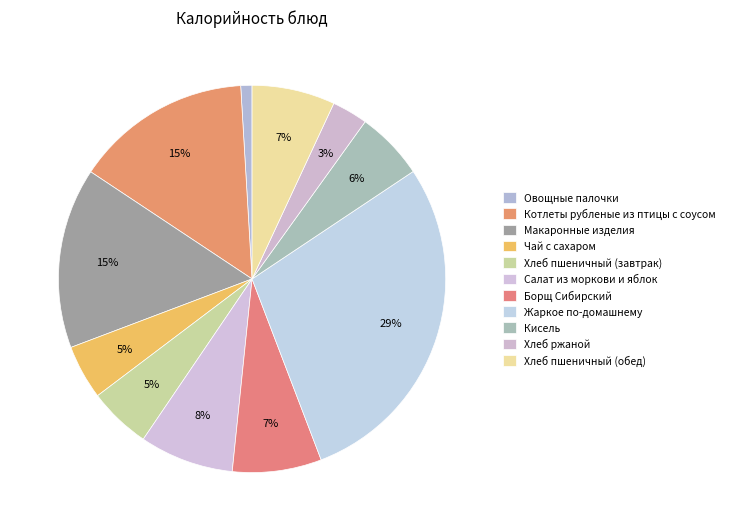

Count the number of slices in the pie.

11